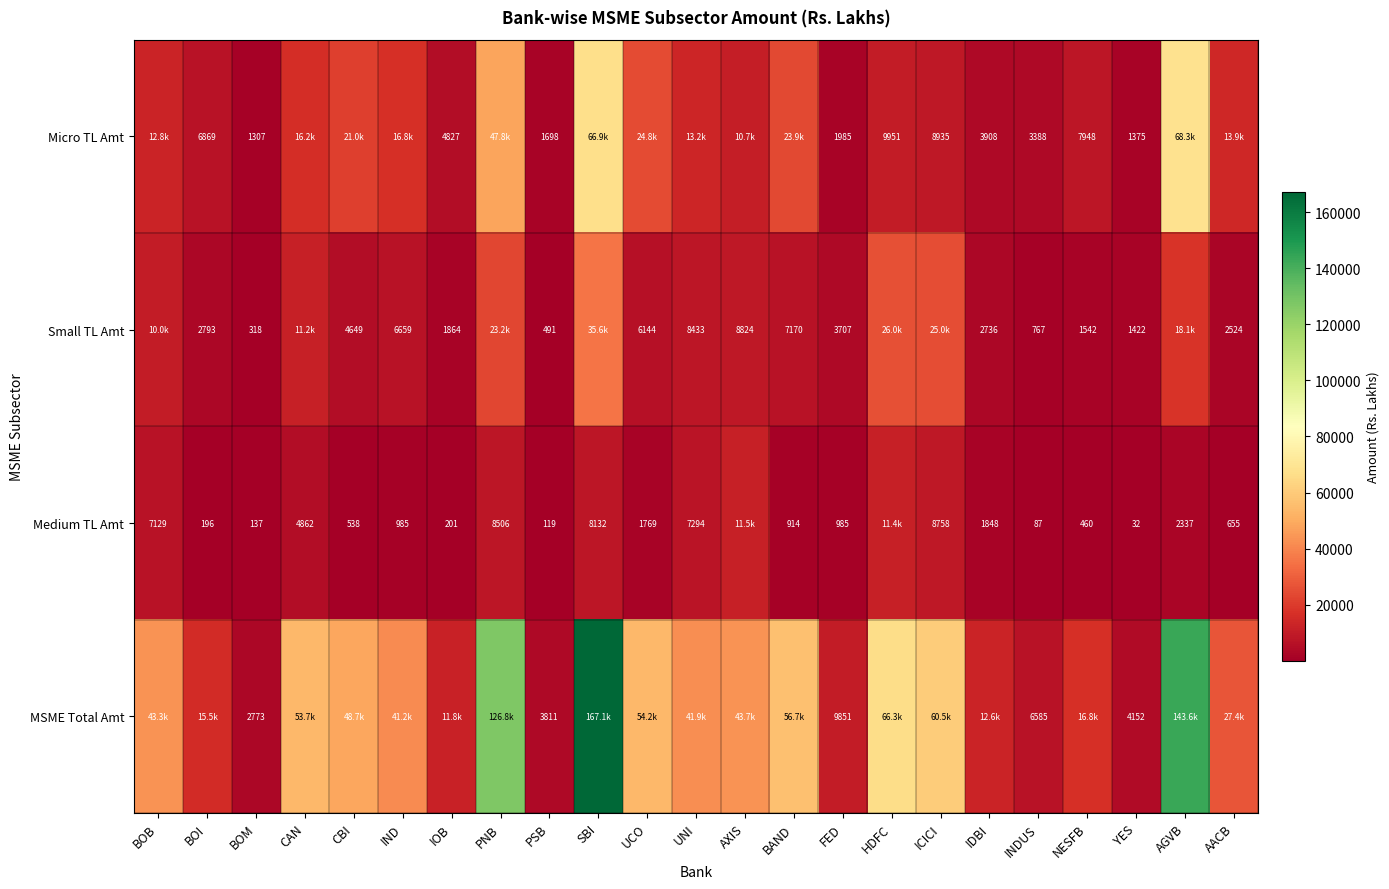

What is the spread (max minus min) of values at INDUS?

6498.0